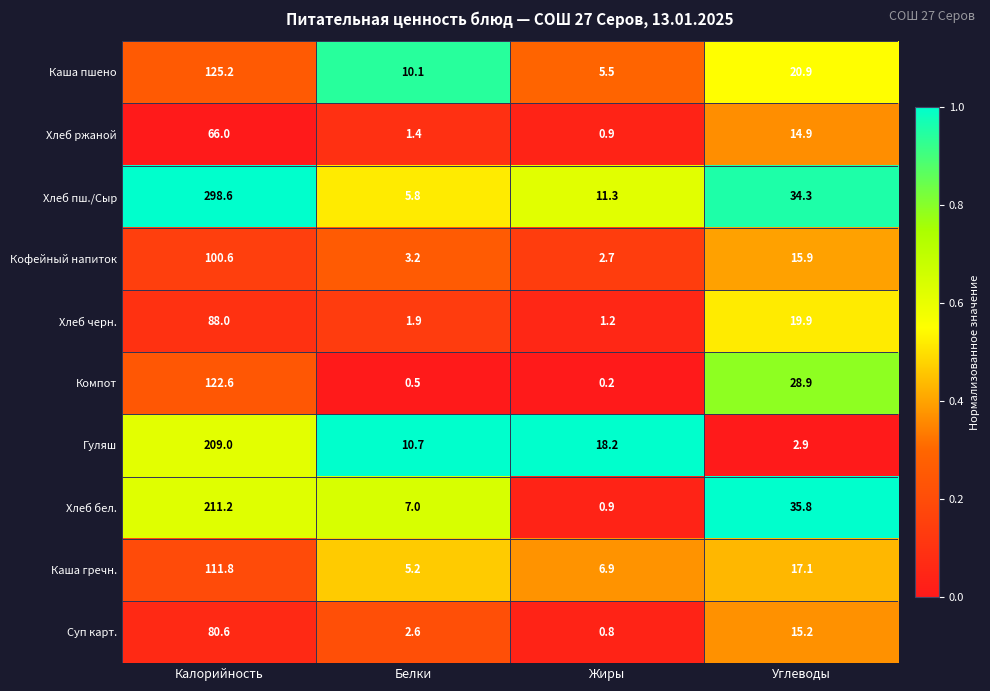

What is the difference between the maximum and second lowest values in the Суп карт. series?

78.0